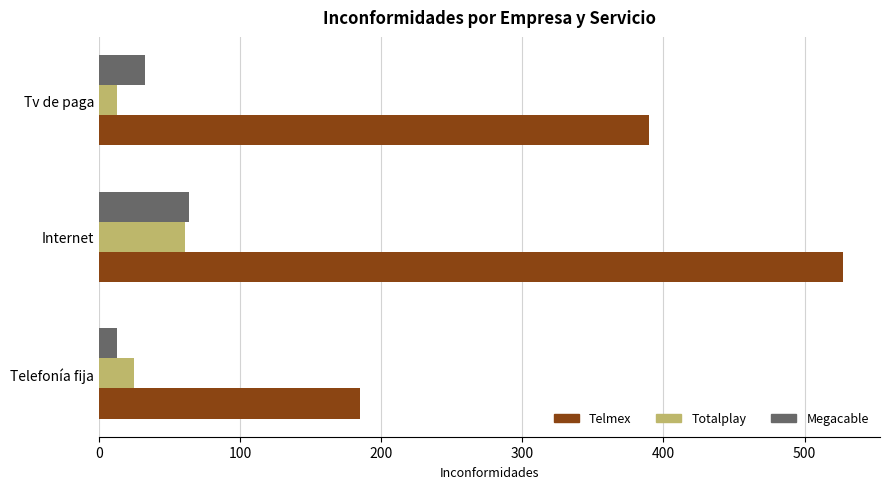

What is the sum of all Megacable values?

110